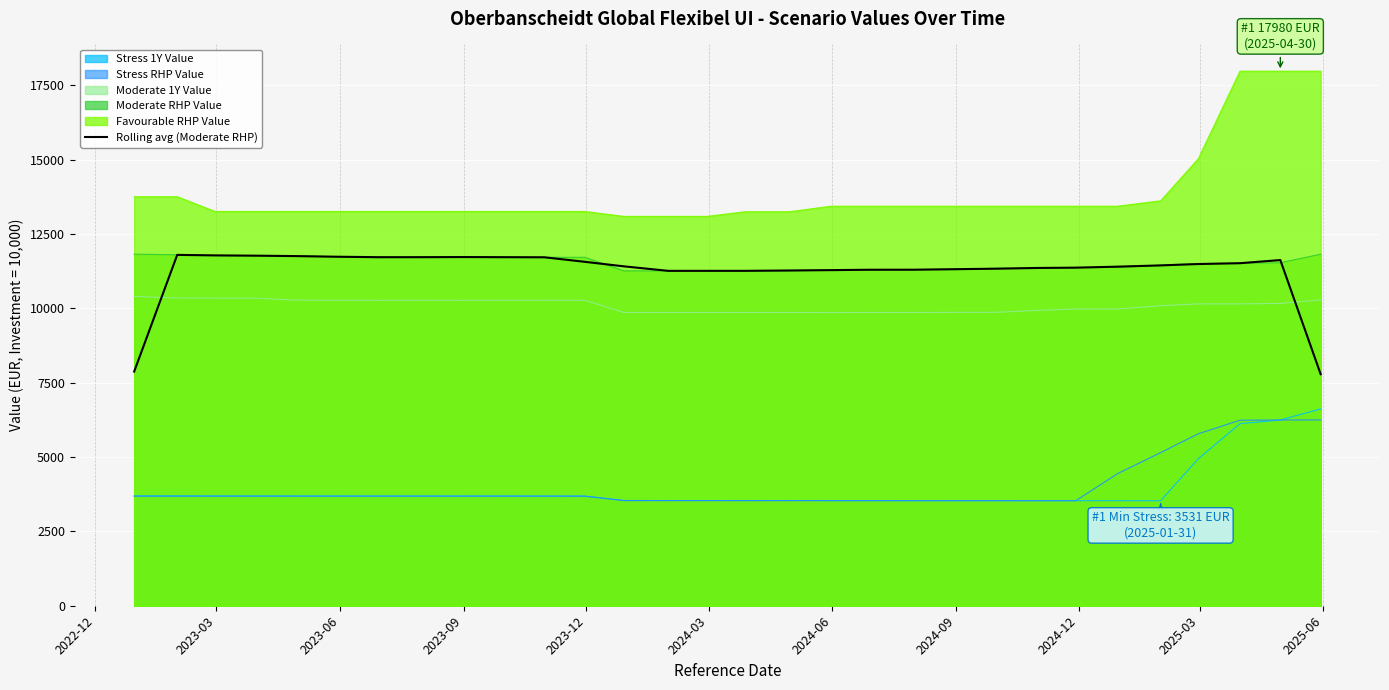

True or false: Favourable RHP Value and Stress 1Y Value intersect in this chart.

False